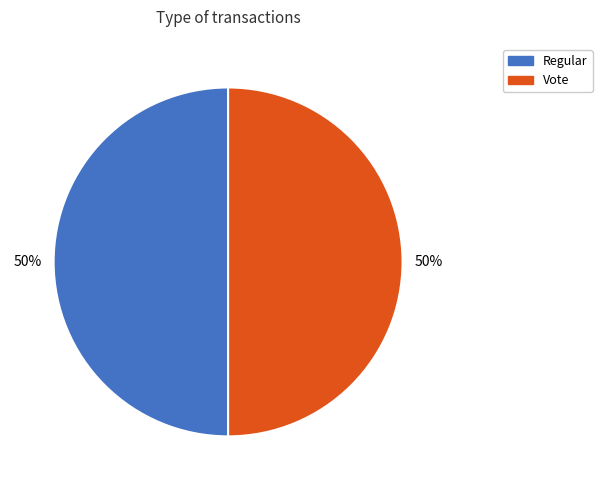

To the nearest percent, what is the combined percentage of Vote and Regular?

100%